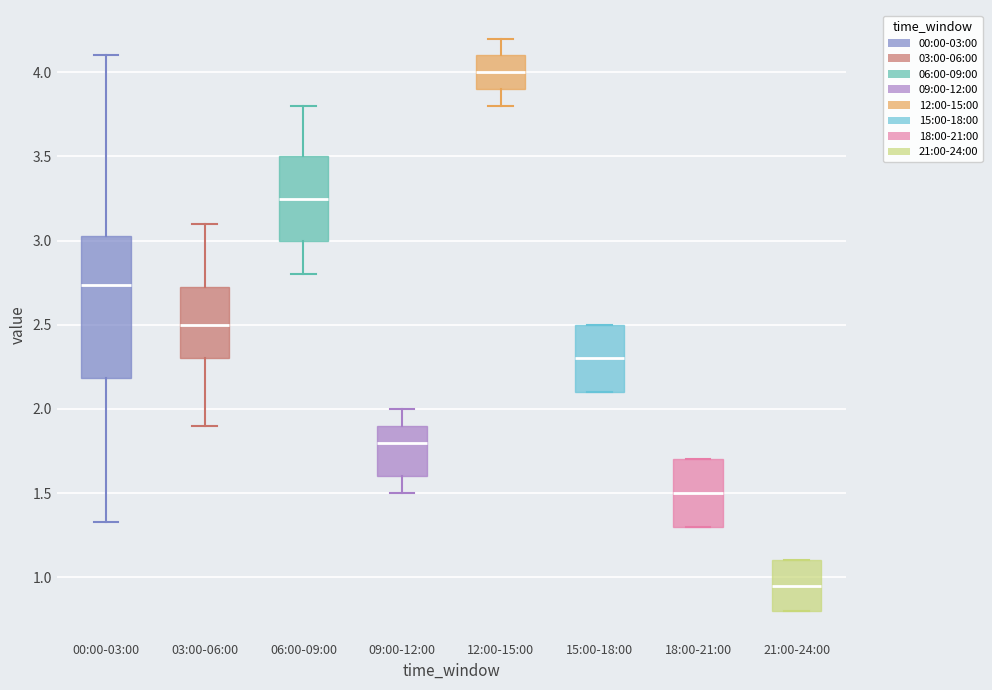

Which box has the highest median line?

12:00-15:00